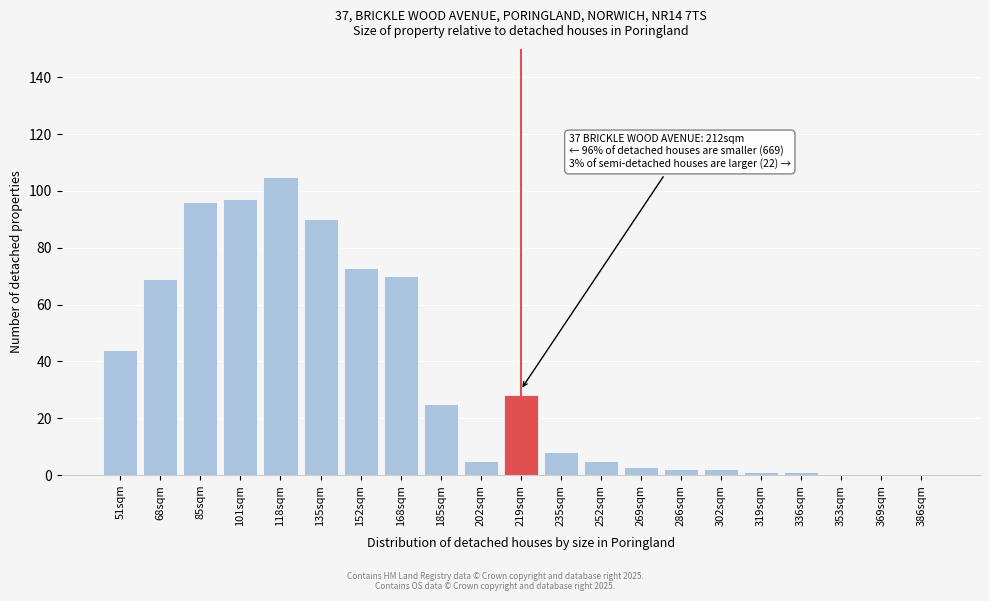

Reading left to right, transcribe all the data shown in this chart.

51sqm=44	68sqm=69	85sqm=96	101sqm=97	118sqm=105	135sqm=90	152sqm=73	168sqm=70	185sqm=25	202sqm=5	219sqm=28	235sqm=8	252sqm=5	269sqm=3	286sqm=2	302sqm=2	319sqm=1	336sqm=1	353sqm=0	369sqm=0	386sqm=0